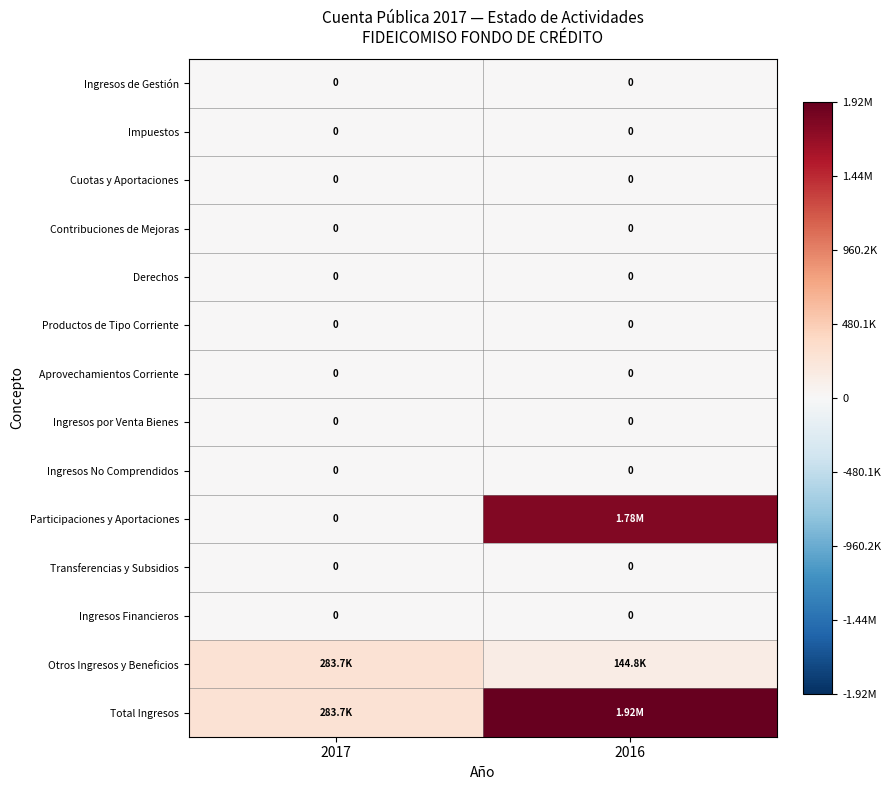

The value of Otros Ingresos y Beneficios at 2017 is 283725.0. True or false?

True